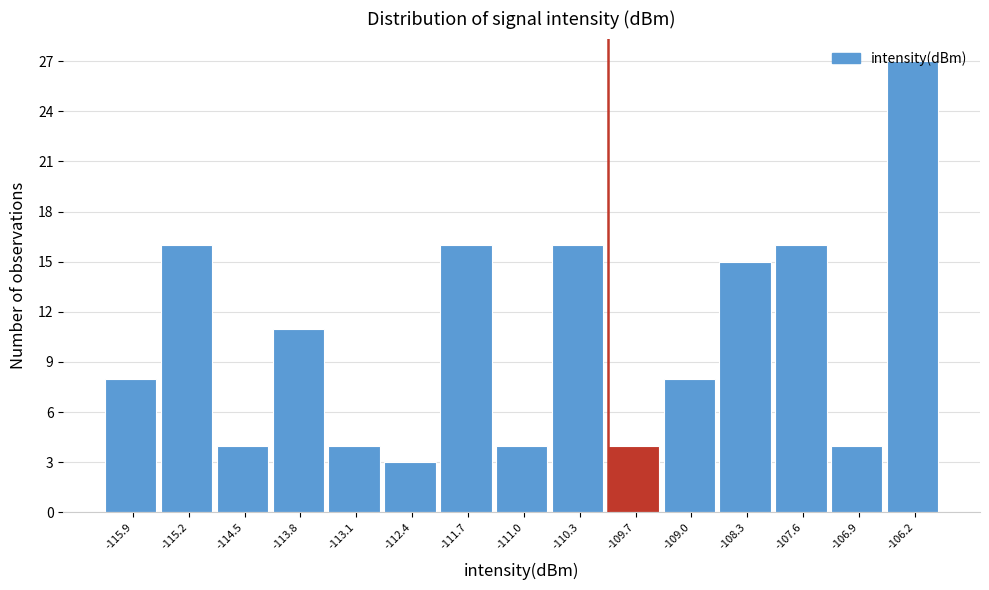

How tall is the bar that spans -112.8 to -112.1 on the x-axis? Neither the bar edges nor the heights are printed on the chart, so give them approximately, as read against the axes.

3